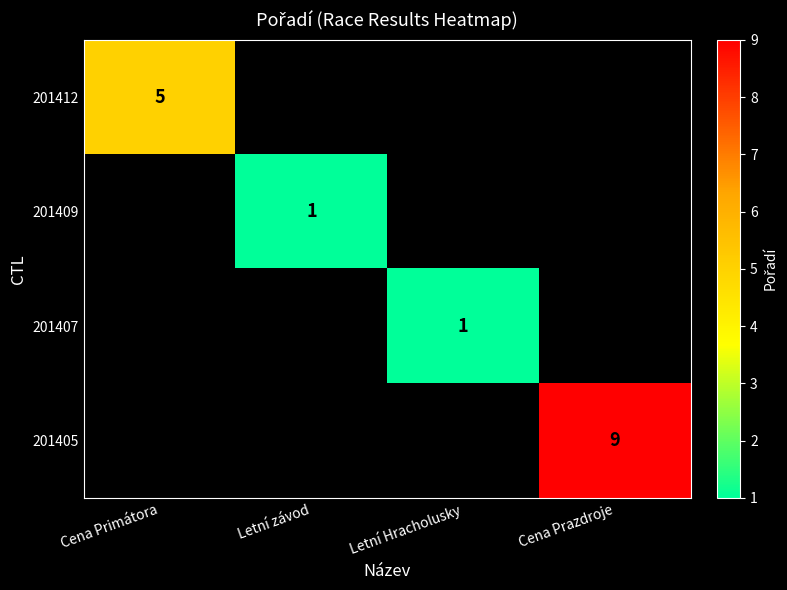

True or false: 201407 has a value of 2 at Letní Hracholusky.

False